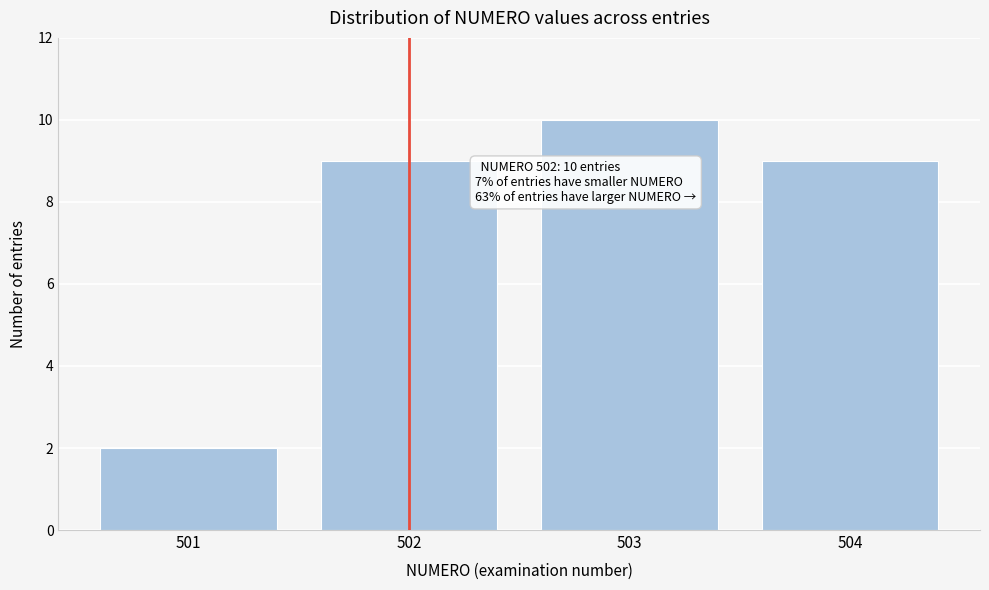

Reading right to left, what are all the values shown in this chart?

9	10	9	2